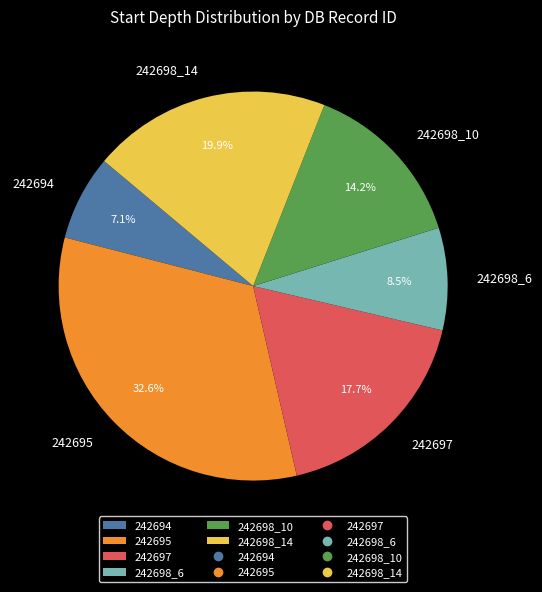

Is there a majority slice in this chart?

No